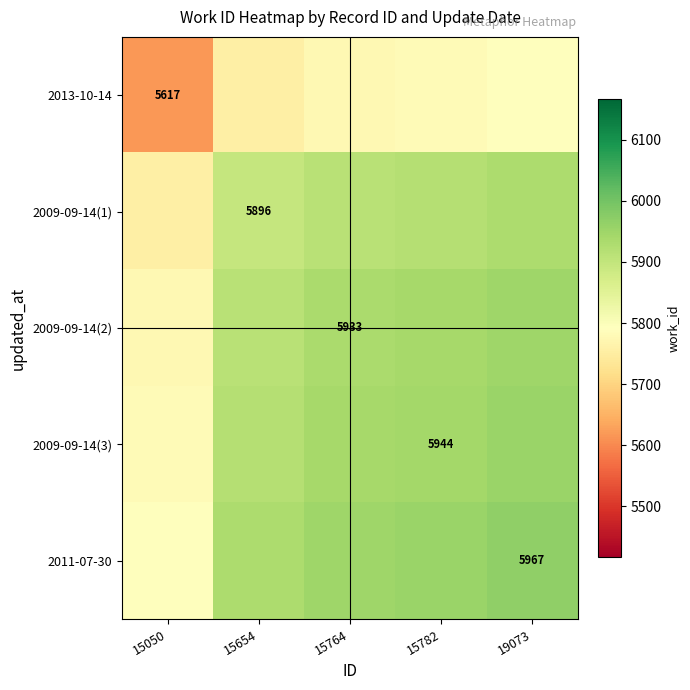

The 2013-10-14 series shows 5617.0 at 15050. True or false?

True